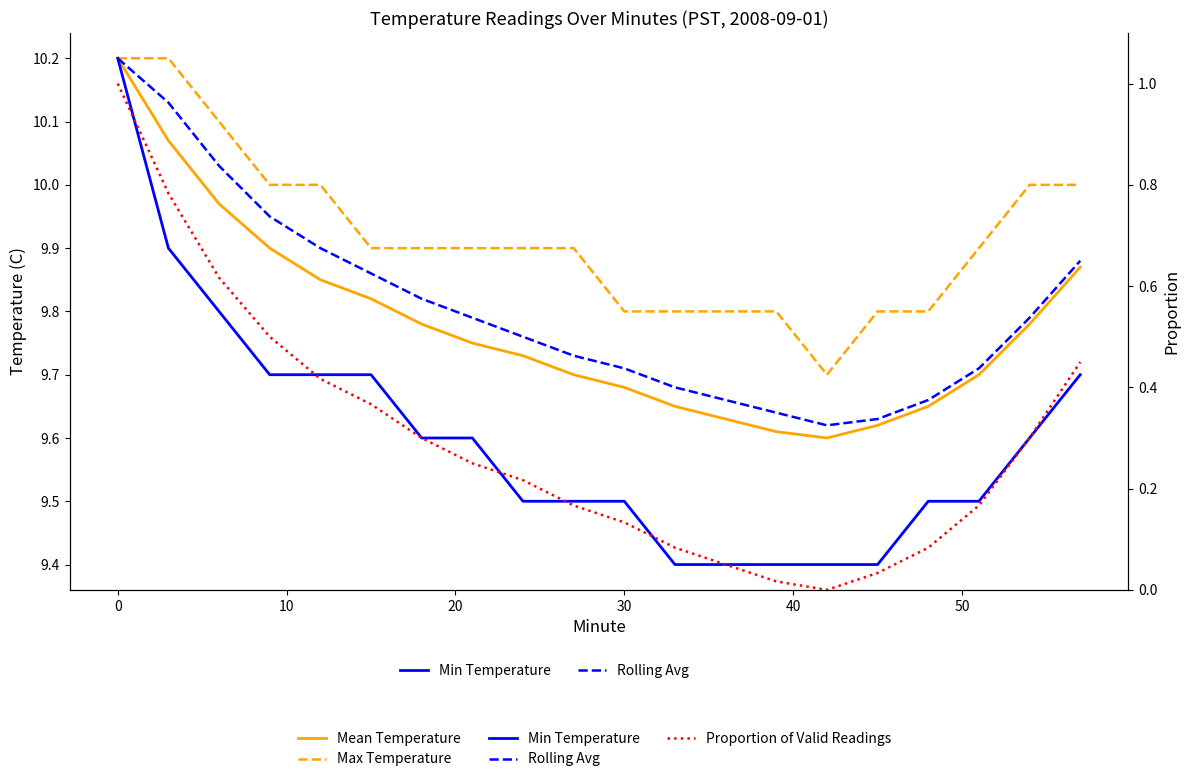

What is the maximum value shown in the chart?

10.2